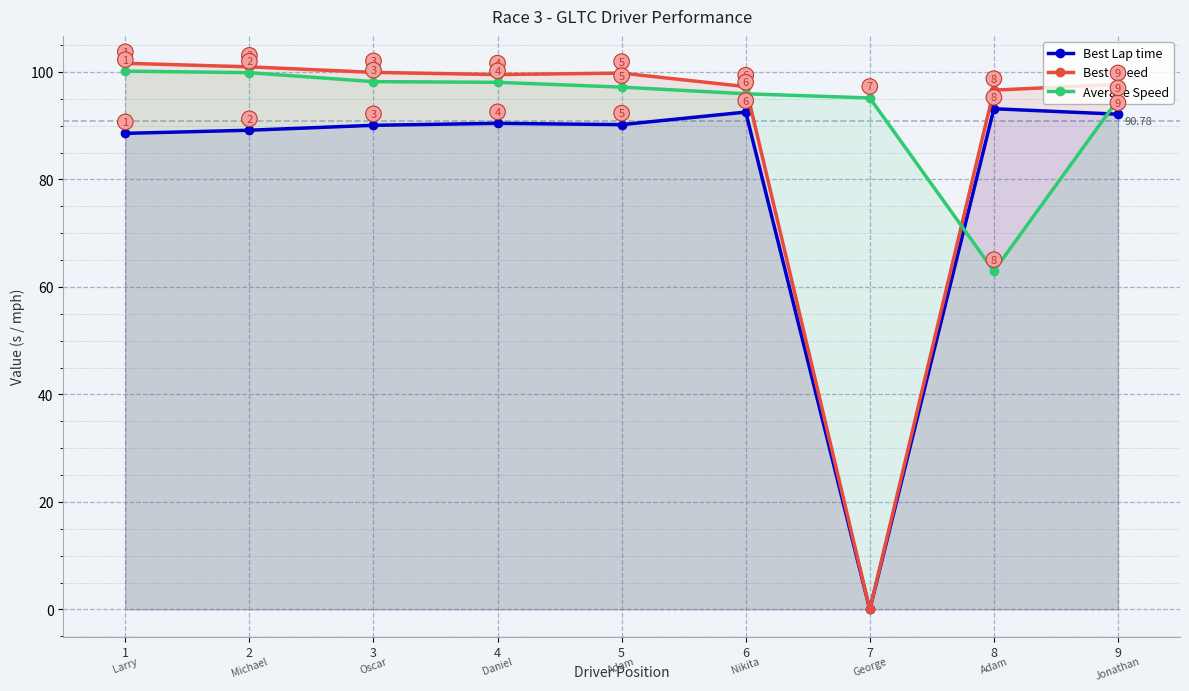

Does the chart display data point markers on the line(s)?

Yes